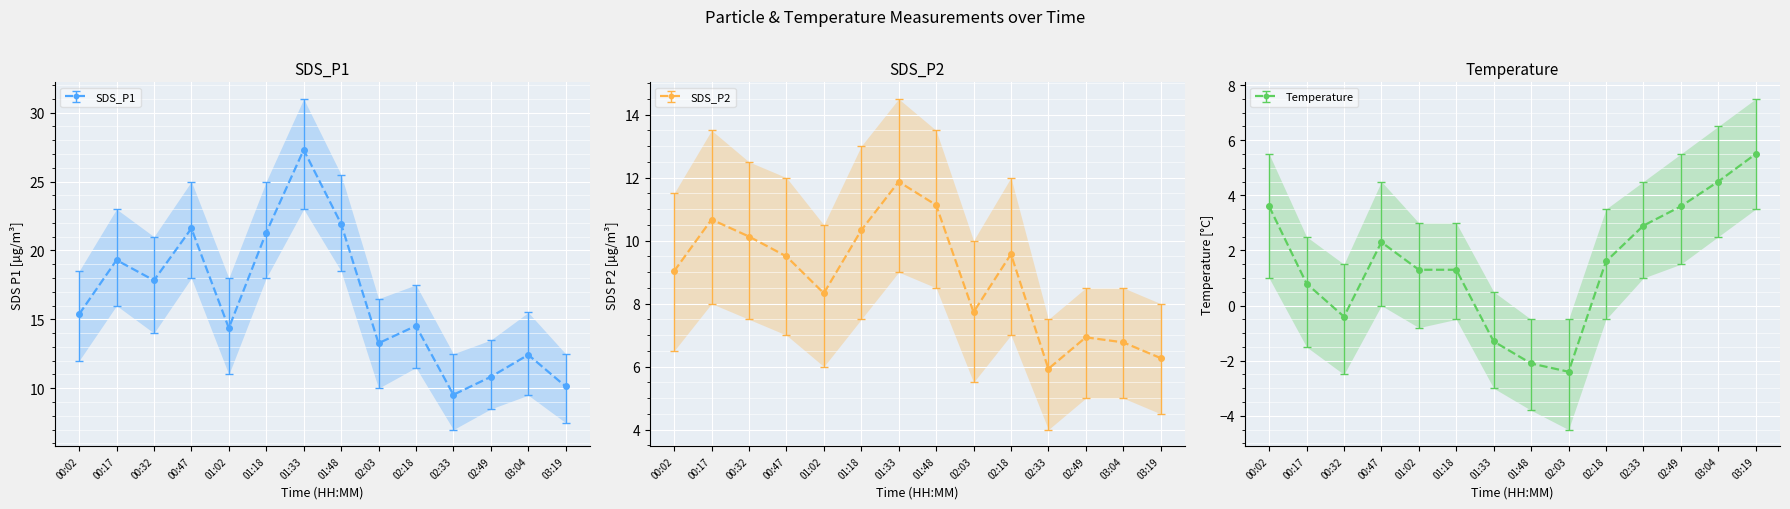

True or false: Temp and SDS_P1 cross at least once.

False